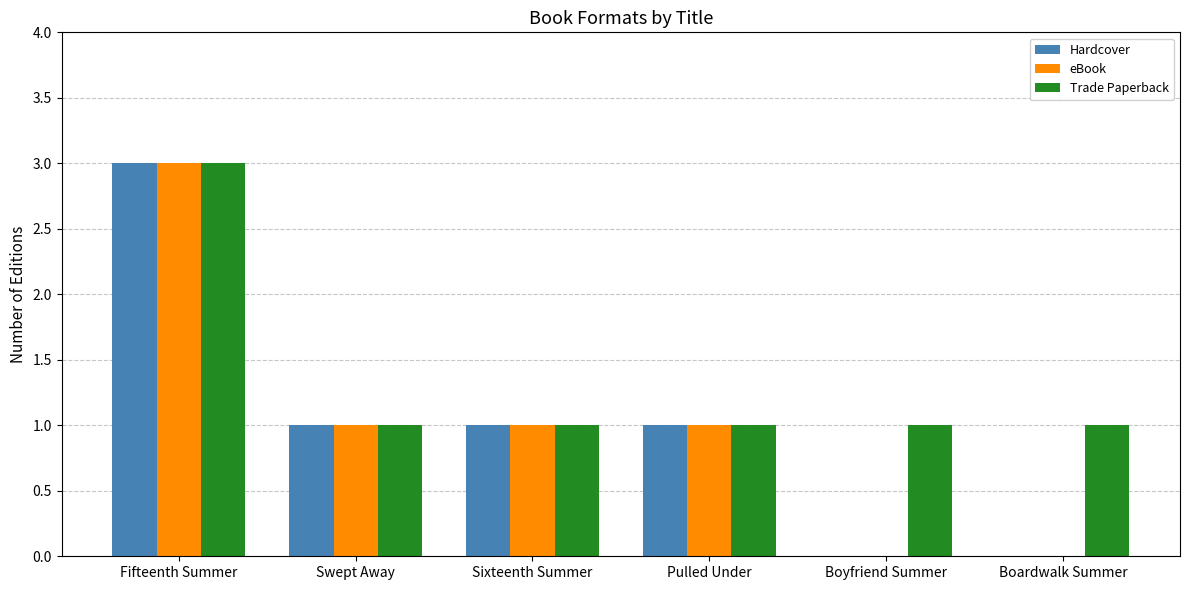

How many categories are shown in the chart?

6